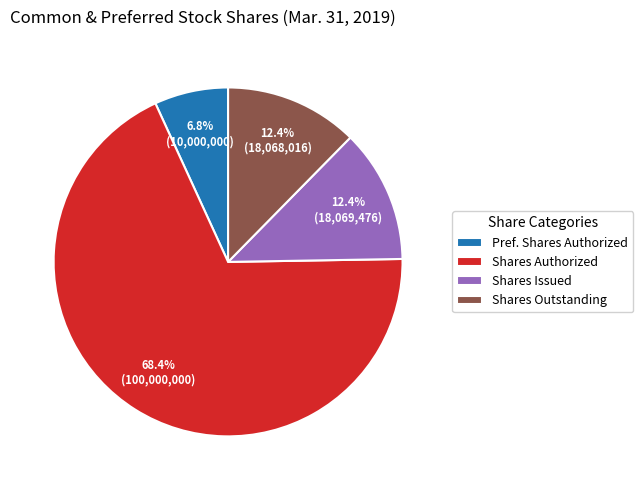

How many segments does this pie chart have?

4